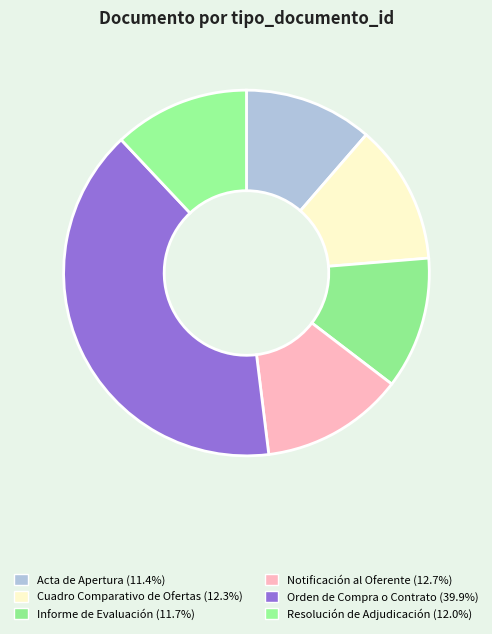

Count the number of slices in the pie.

6